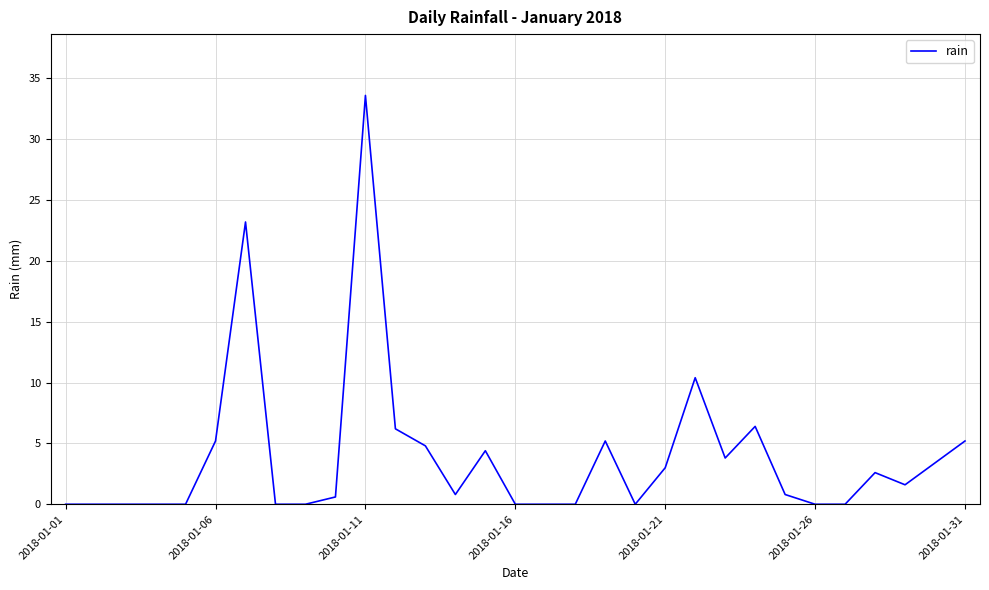

What is the greatest value displayed?

33.6